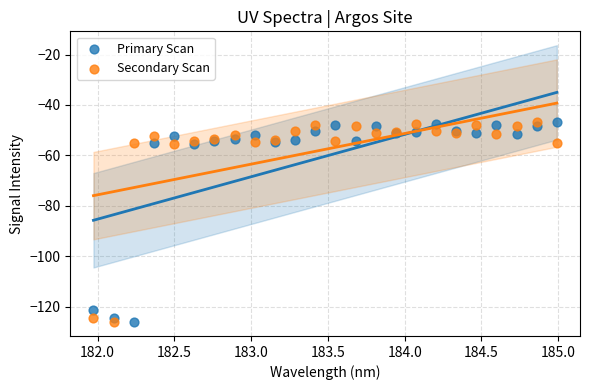

What is the X range (max minus min) for the scatter plot?

3.0